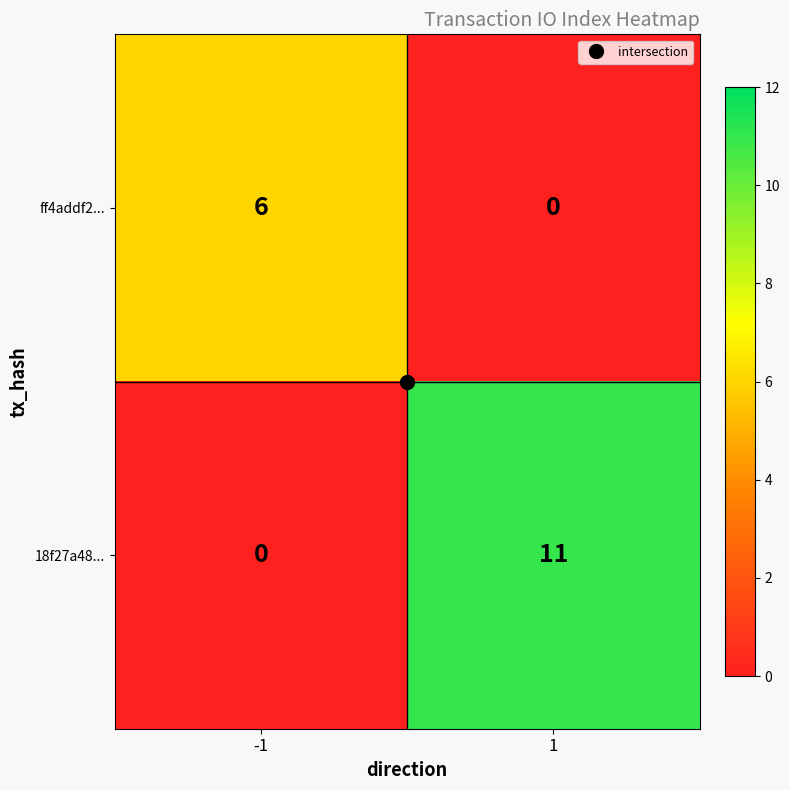

Rank the series at -1 from highest to lowest value.

ff4addf2..., 18f27a48...